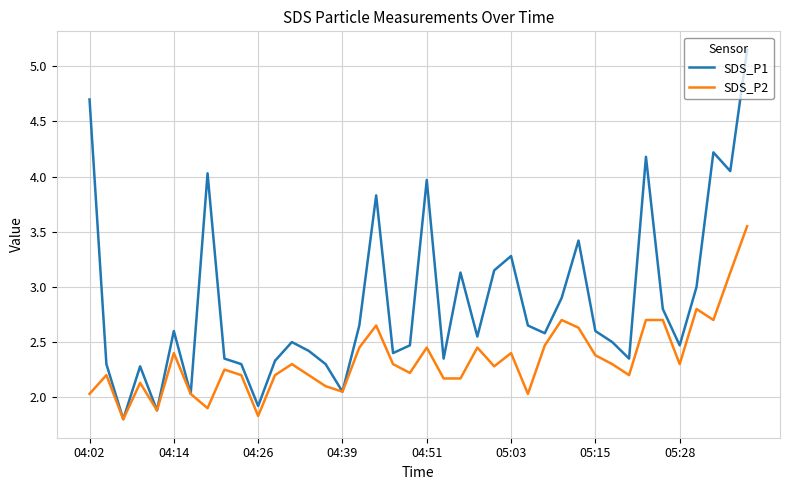

Which series has the largest total across all categories?

SDS_P1